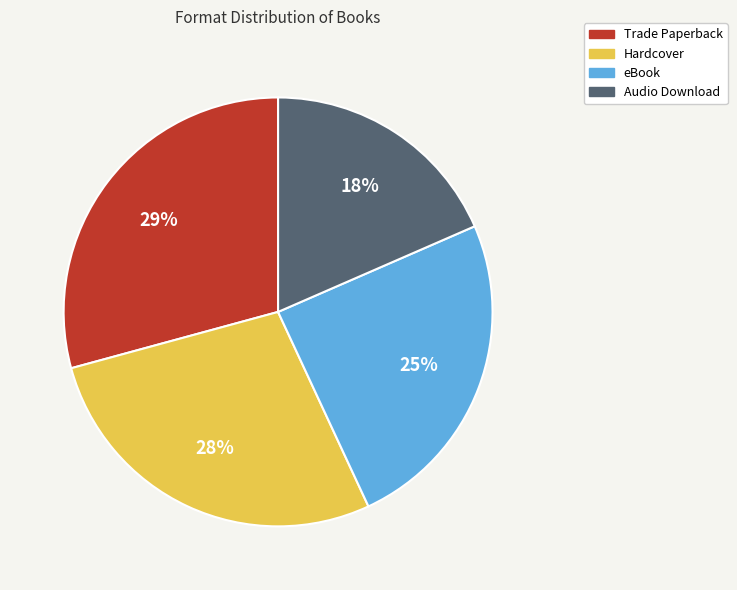

Which category has the smallest portion of the pie?

Audio Download